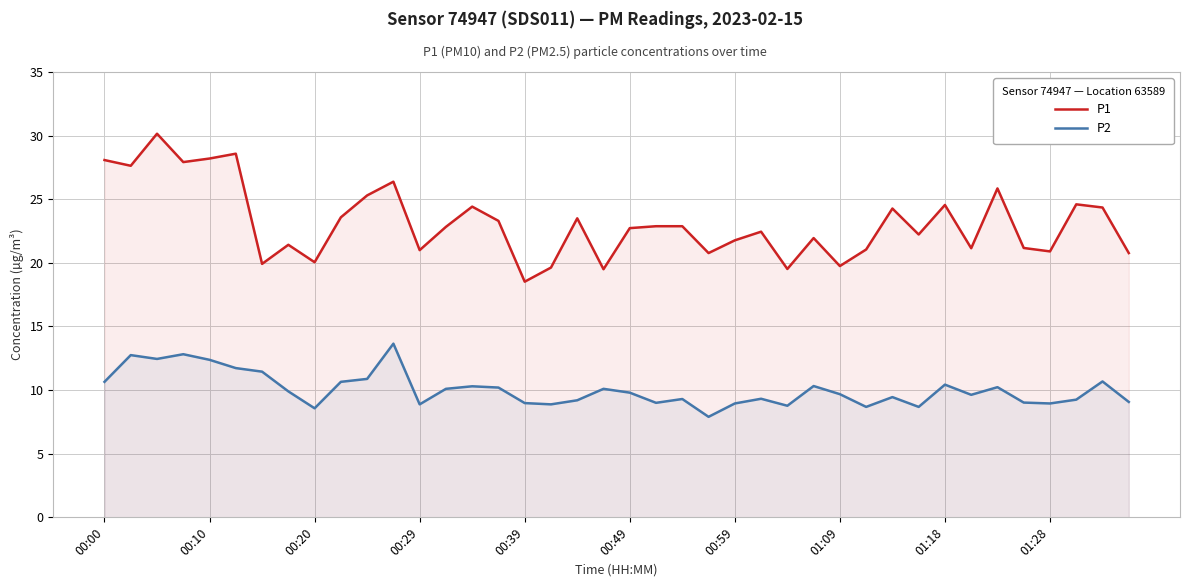

Which series changed the most between 11 and 27?

P1